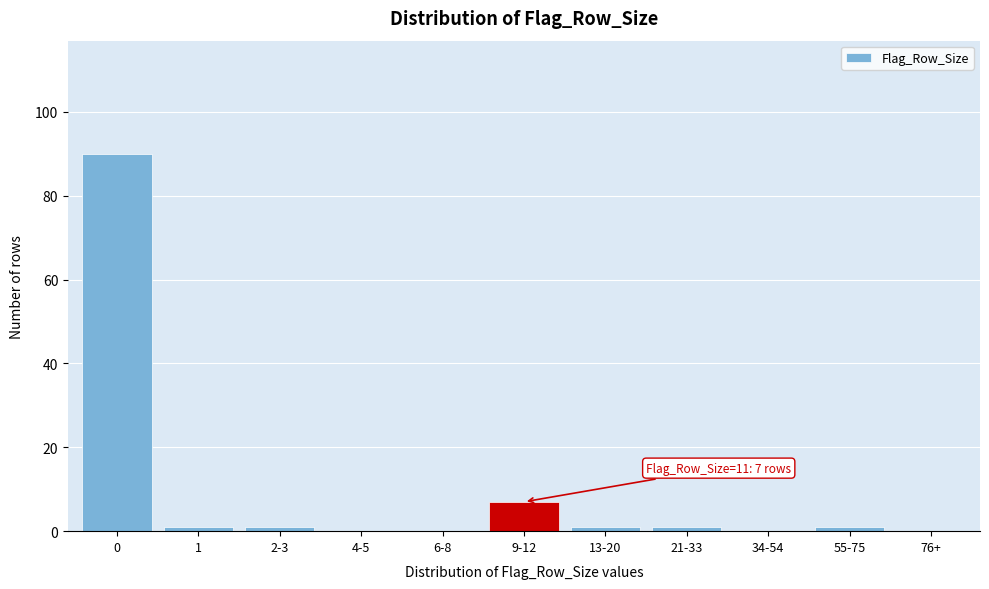

Reading right to left, what are all the values shown in this chart?

76+=0	55-75=1	34-54=0	21-33=1	13-20=1	9-12=7	6-8=0	4-5=0	2-3=1	1=1	0=90